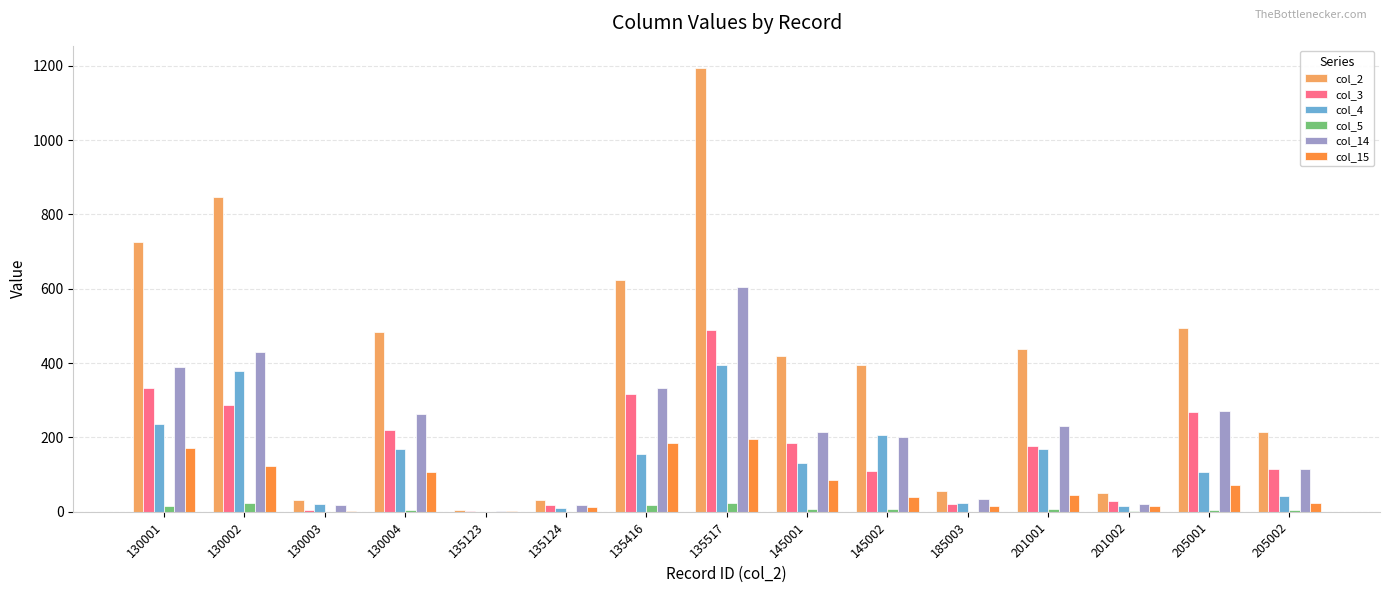

Is the value of col_3 at 185003 greater than the value of col_5 at 205002?

Yes